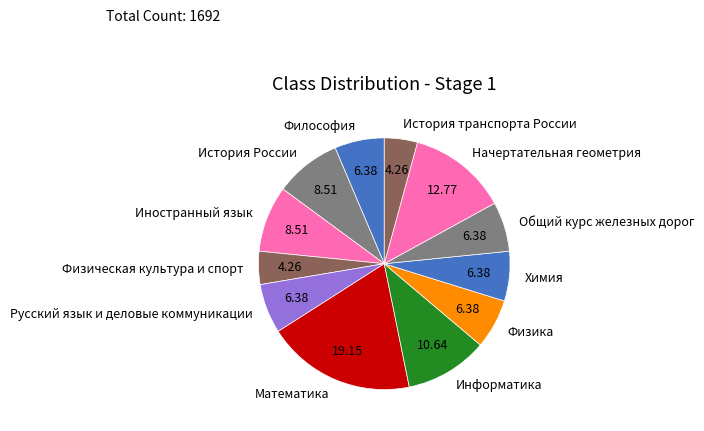

Does Математика account for over 50% of the chart?

No